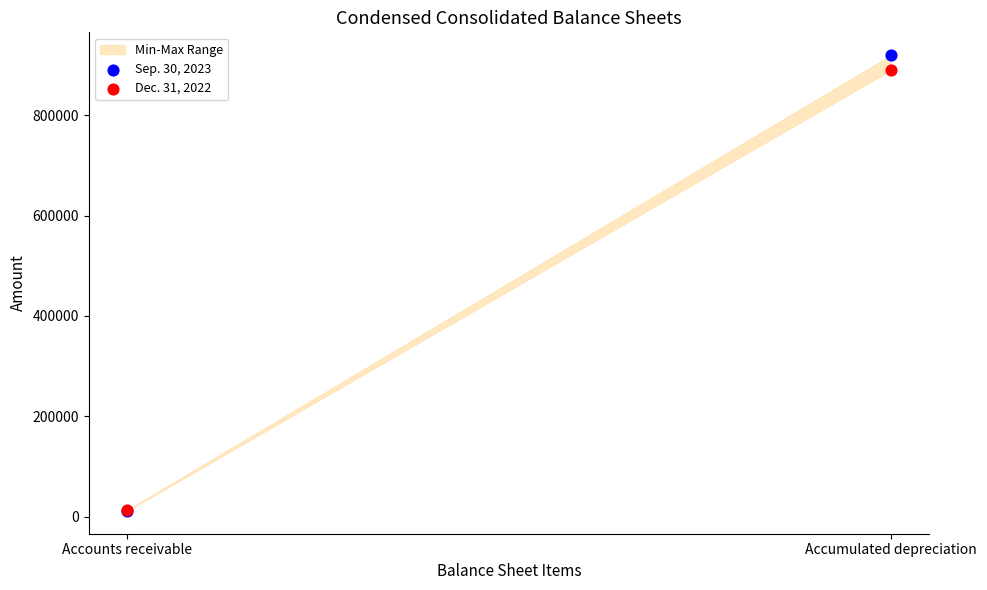

Across all series, what Y value is closest to 465625?

890543